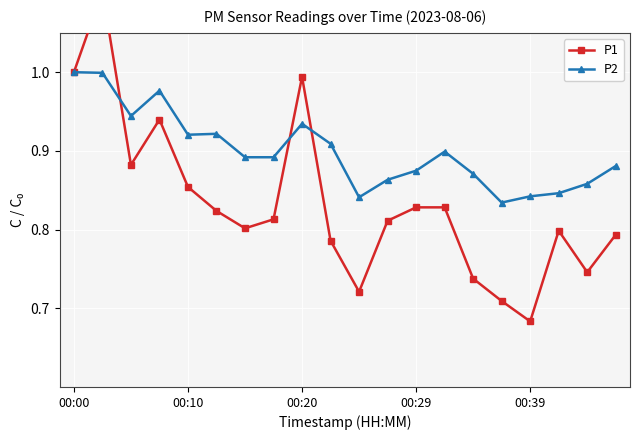

What is the sum of all P1 values?

16.7